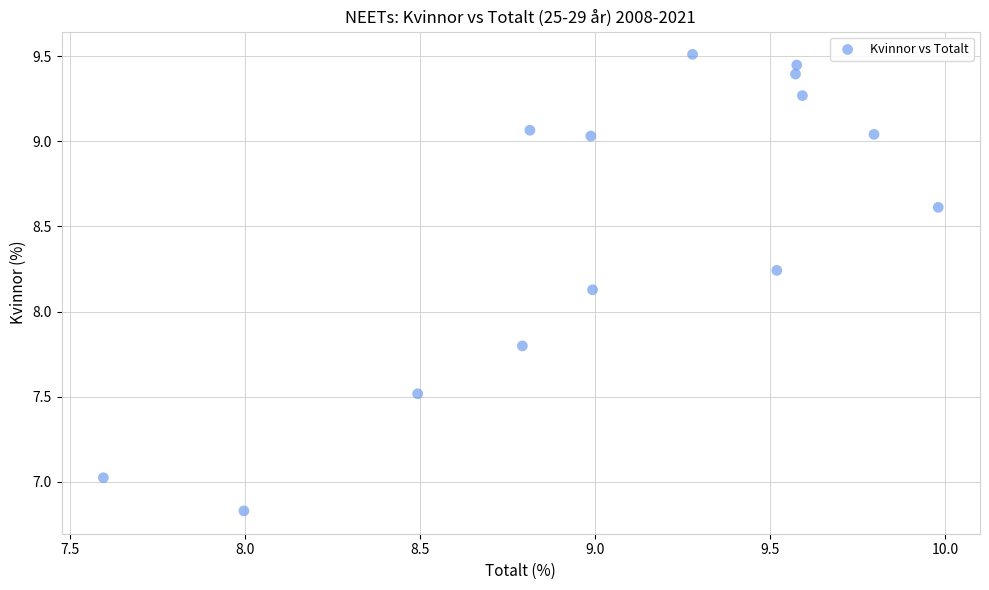

What is the range of X values (max minus min)?

2.4